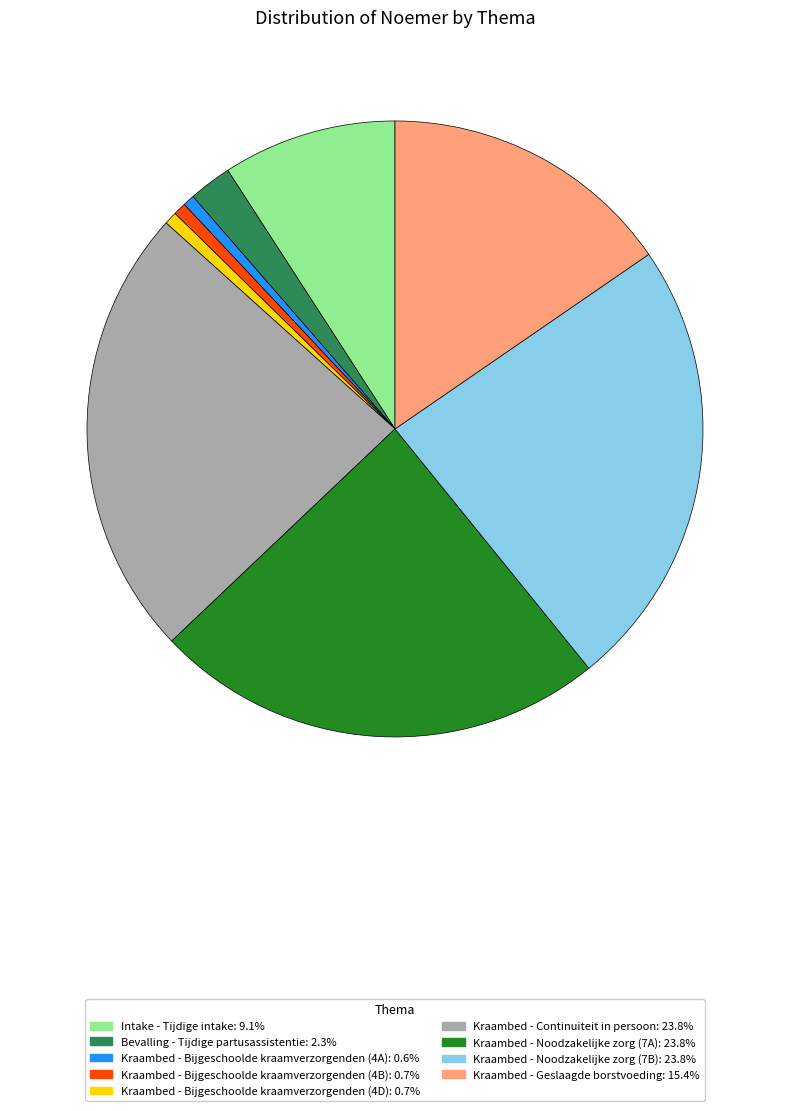

Does Kraambed - Noodzakelijke zorg (7B) represent more than half of the total?

No